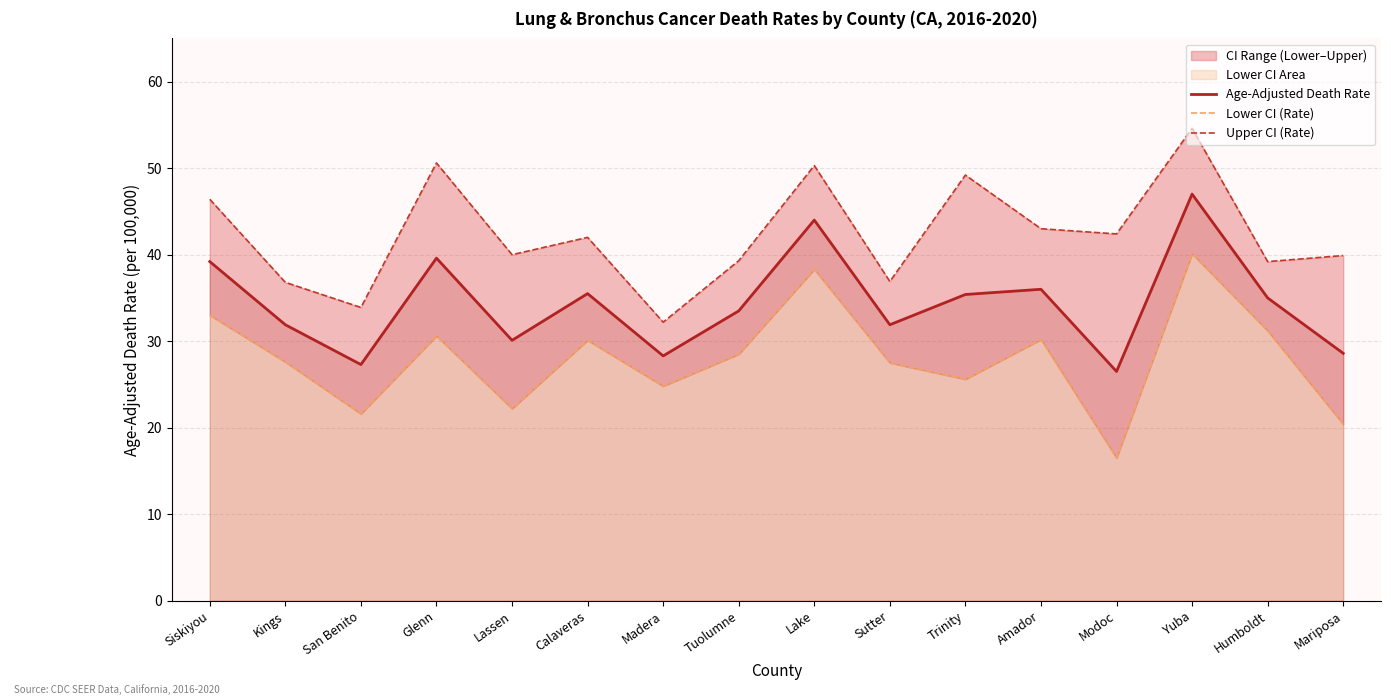

Does the chart have visible grid lines?

Yes